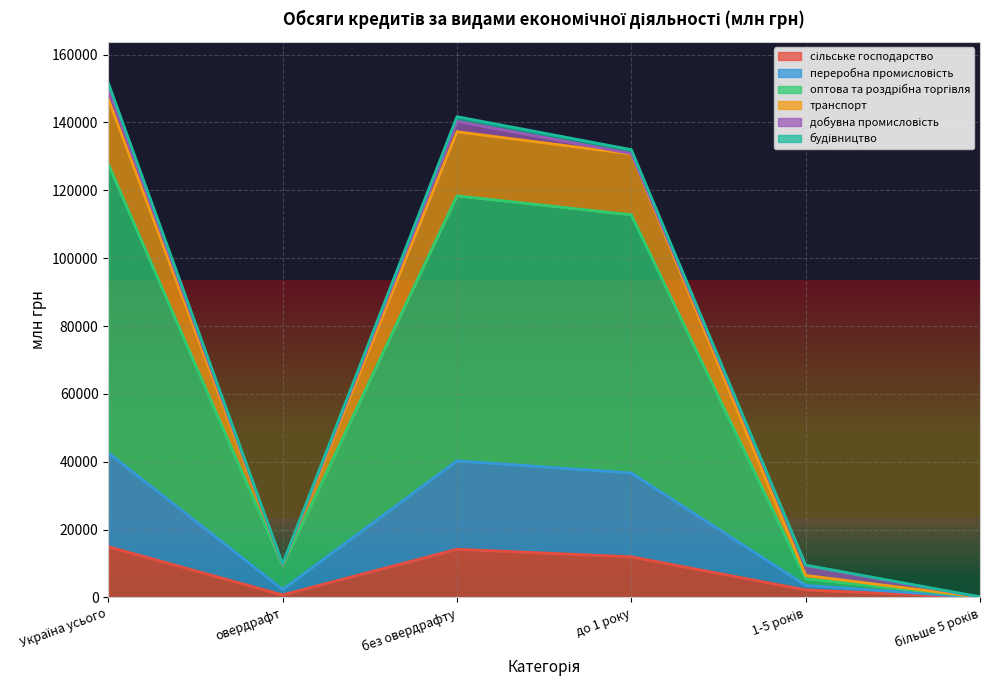

How many data points does each series have?

6